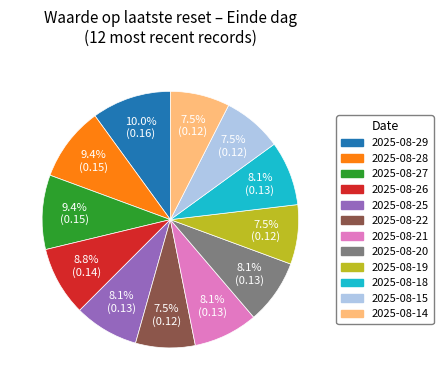

Combined, do 2025-08-14 and 2025-08-15 account for over 50%?

No